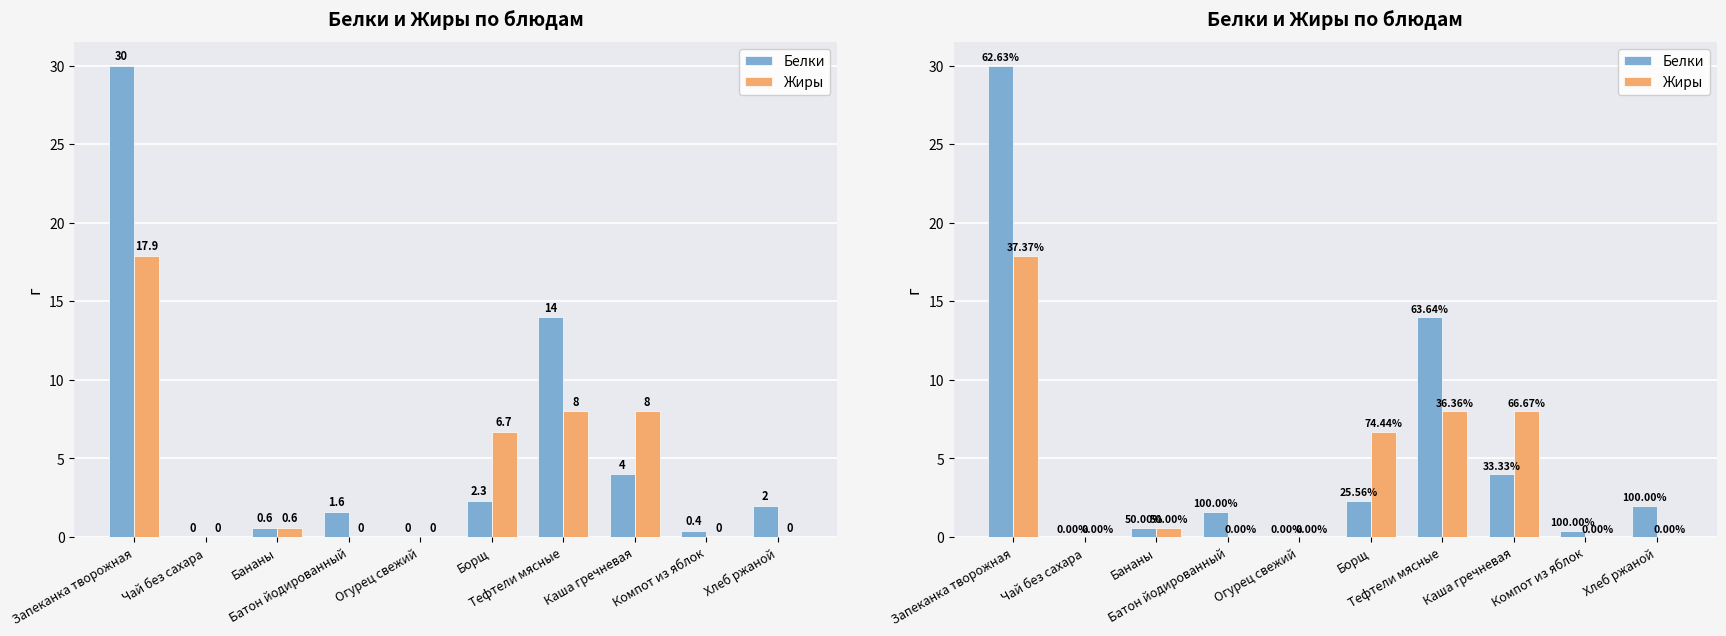

Reading right to left, extract all data points from this chart.

Белки: 2.0	0.4	4.0	14.0	2.3	0.0	1.6	0.6	0.0	30.0
Жиры: 0.0	0.0	8.0	8.0	6.7	0.0	0.0	0.6	0.0	17.9